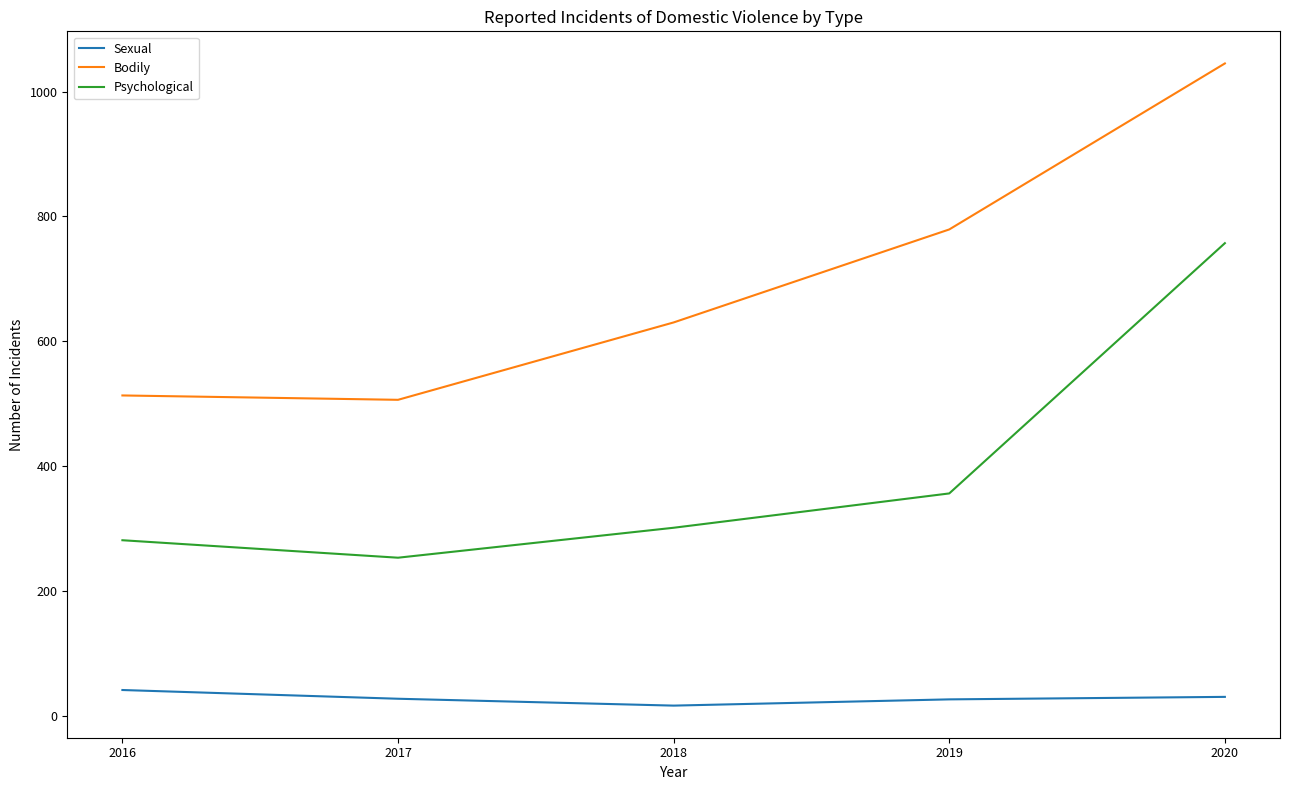

Is the value of Bodily at 2018 greater than the value of Psychological at 2016?

Yes